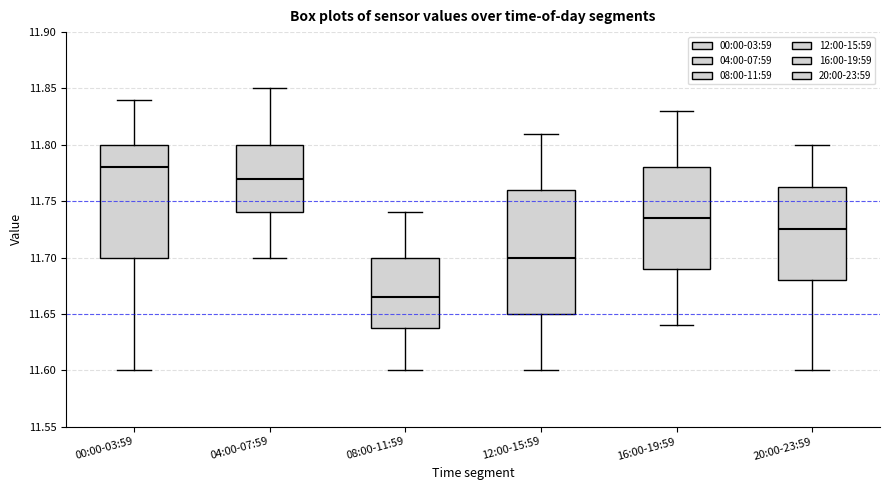

Reading left to right, read every box against the y-axis: the position of its median line, the range the box covers, and the ends of its whiskers. The values are not printed on the chart, so give them approximately, as read against the axis.

00:00-03:59: median 11.780, box 11.700 to 11.800, whiskers 11.600 to 11.840
04:00-07:59: median 11.770, box 11.740 to 11.800, whiskers 11.700 to 11.850
08:00-11:59: median 11.665, box 11.640 to 11.700, whiskers 11.600 to 11.740
12:00-15:59: median 11.700, box 11.650 to 11.760, whiskers 11.600 to 11.810
16:00-19:59: median 11.735, box 11.690 to 11.780, whiskers 11.640 to 11.830
20:00-23:59: median 11.725, box 11.680 to 11.765, whiskers 11.600 to 11.800